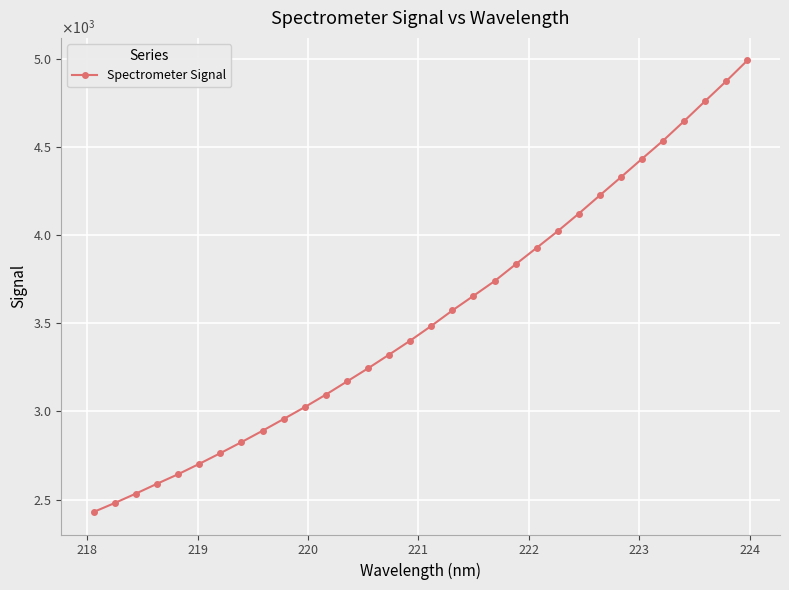

Is this an area chart (filled region under the line)?

No